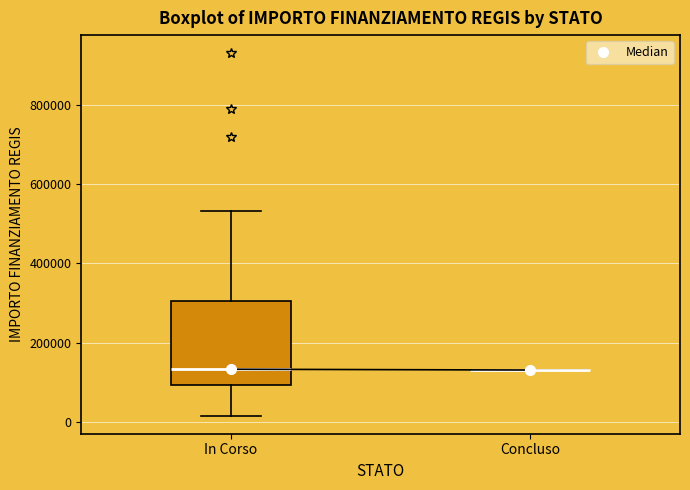

Comparing the boxes themselves (not the whiskers), which one is the tallest?

In Corso